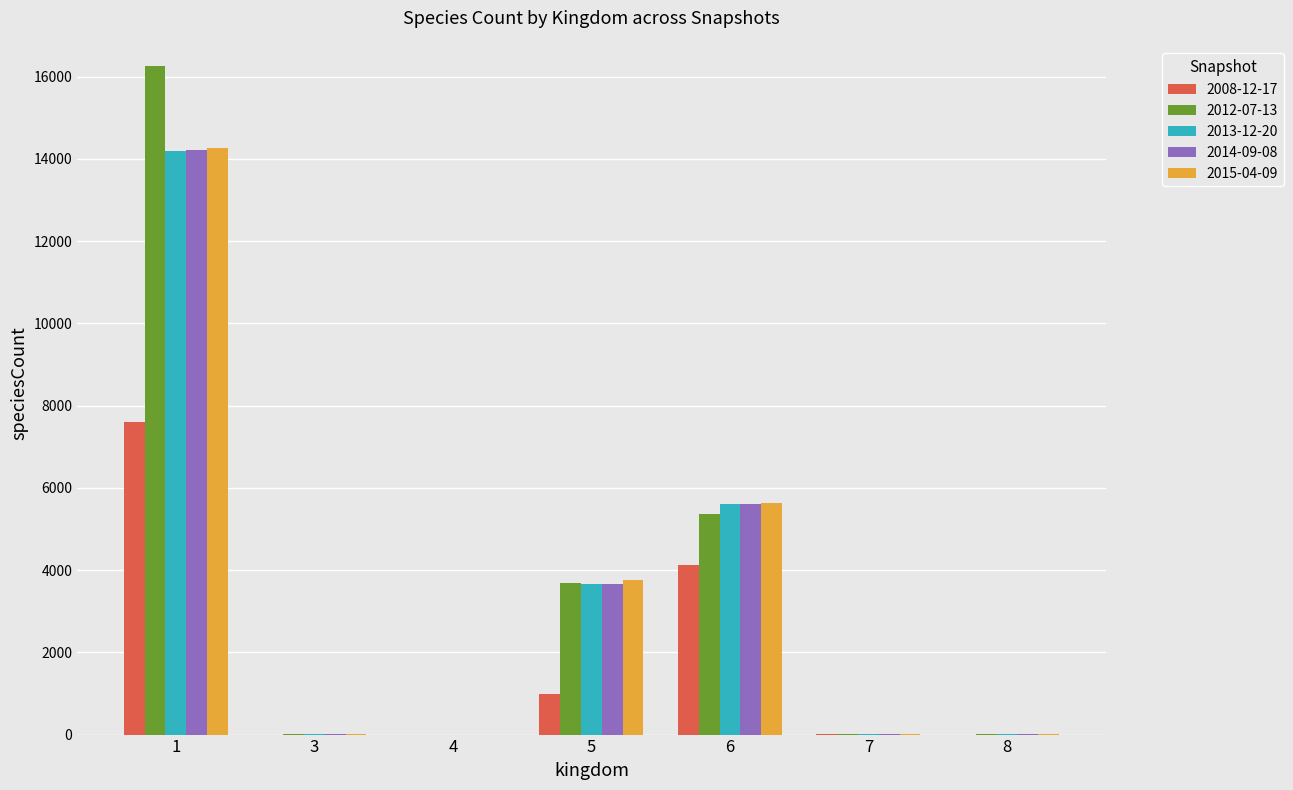

What is the greatest value displayed?

16264